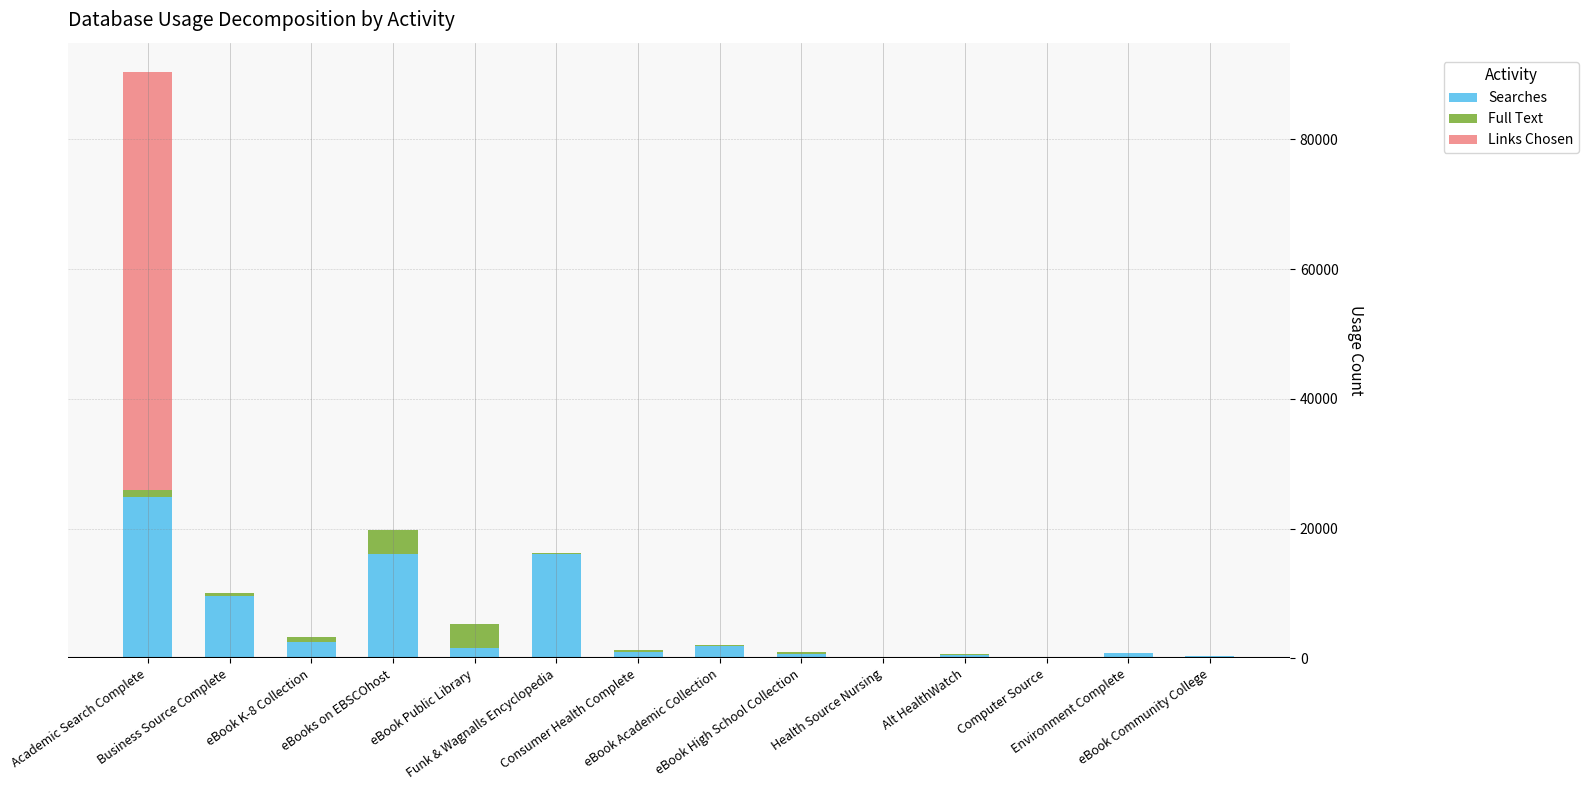

What is the sum of all Searches values?

76340